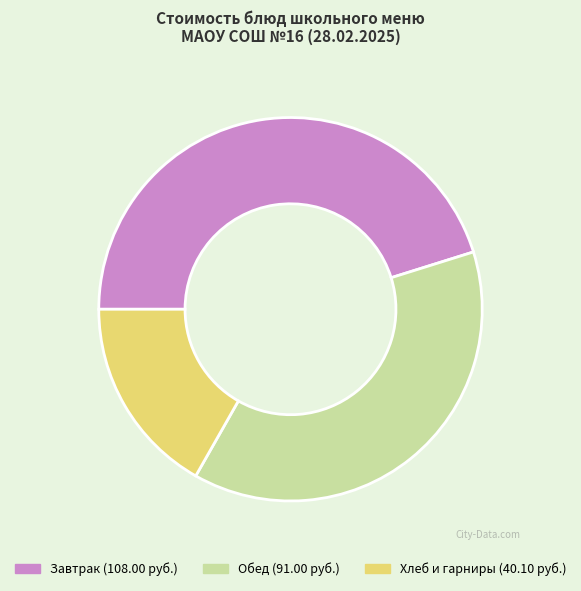

Is there a majority slice in this chart?

No